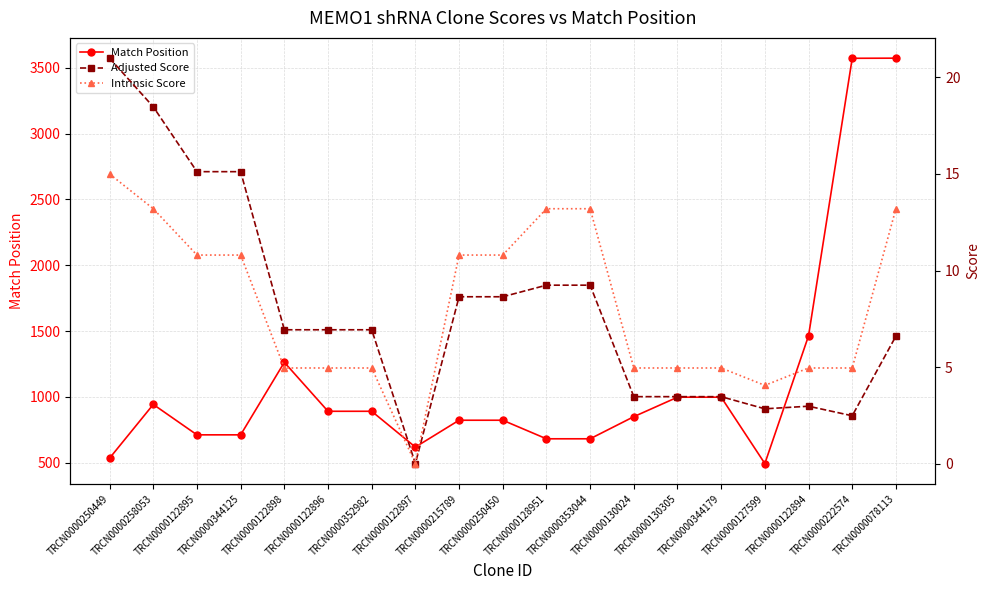

What position from the left is TRCN0000222574?

18